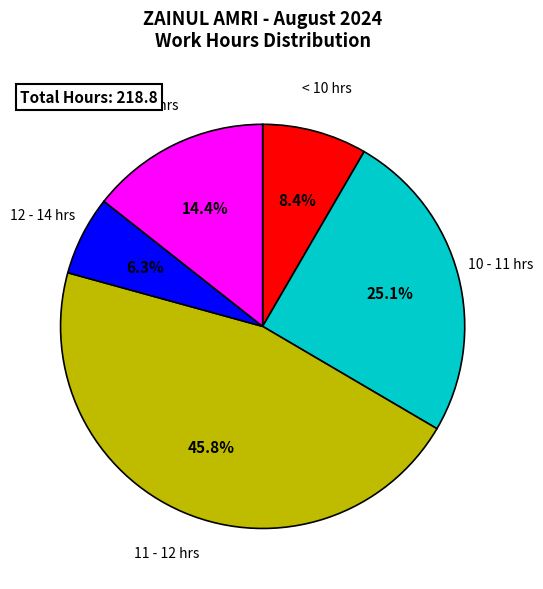

Is there a majority slice in this chart?

No